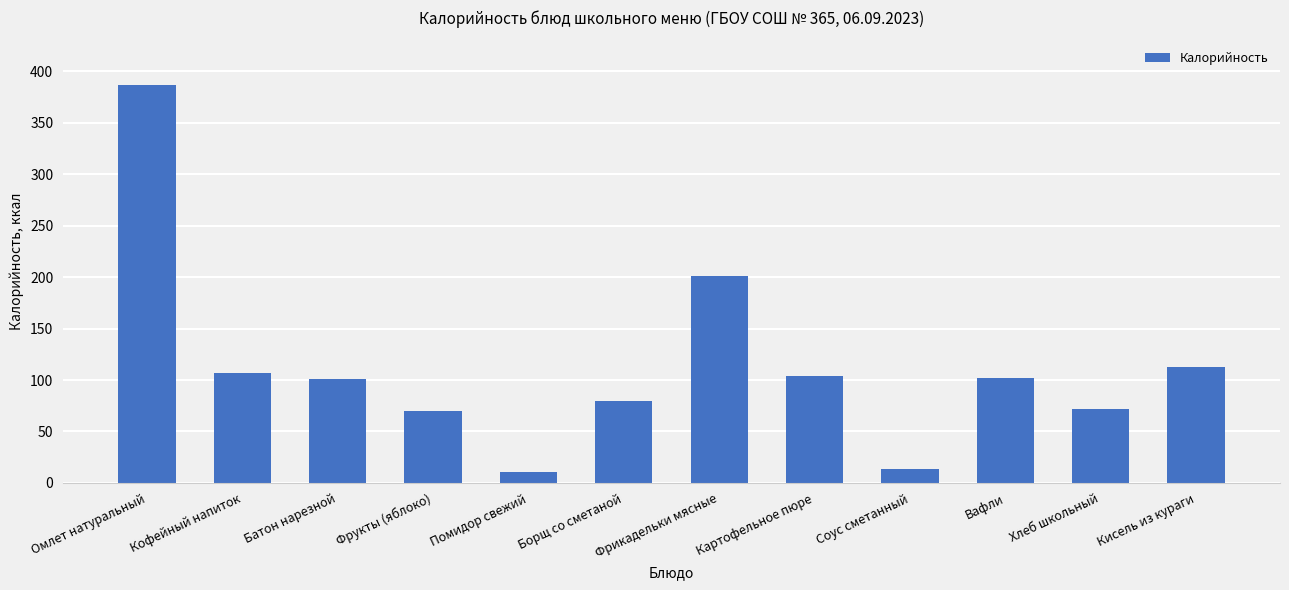

Is it true that the value at Батон нарезной is 101?

True